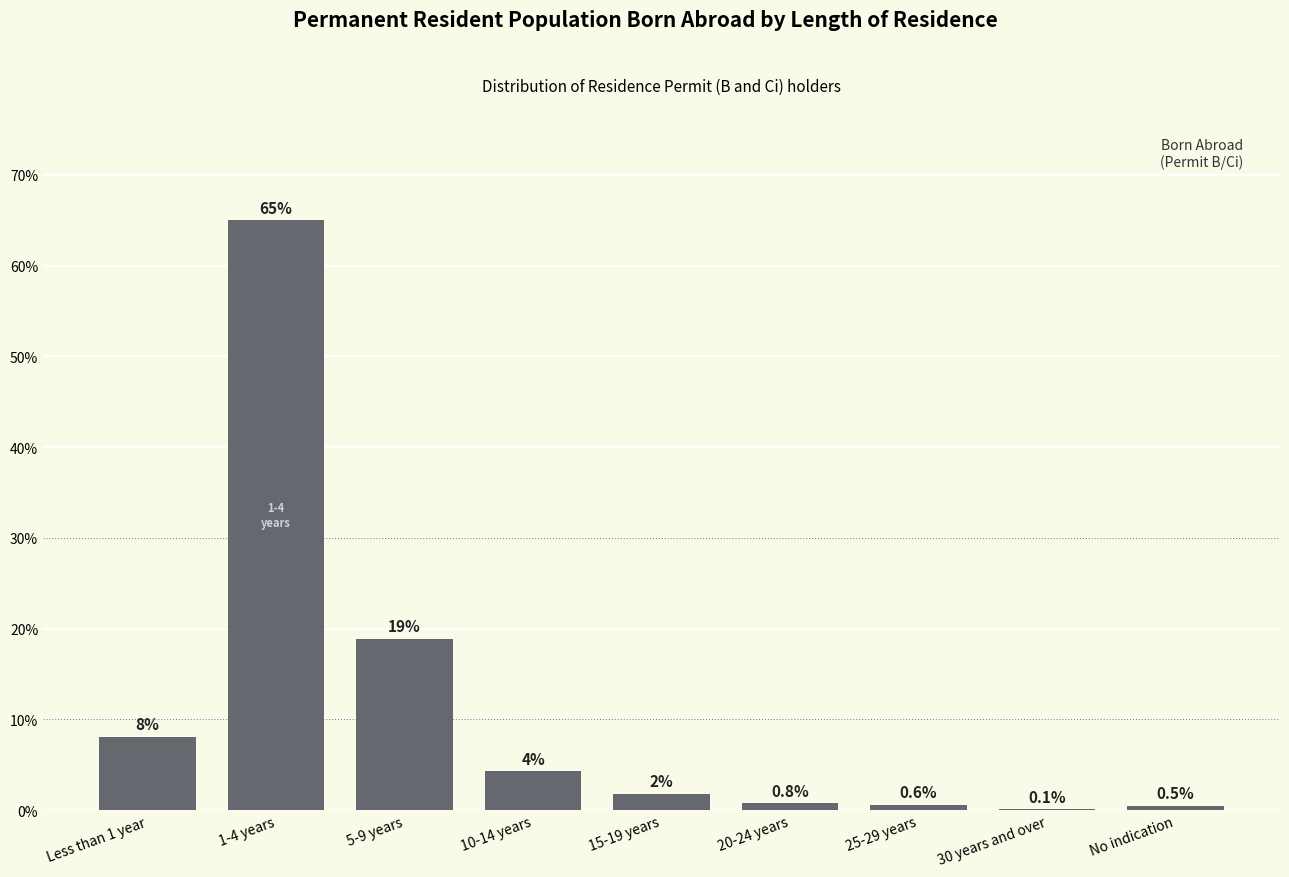

Is it true that the value at No indication is 0.5?

True